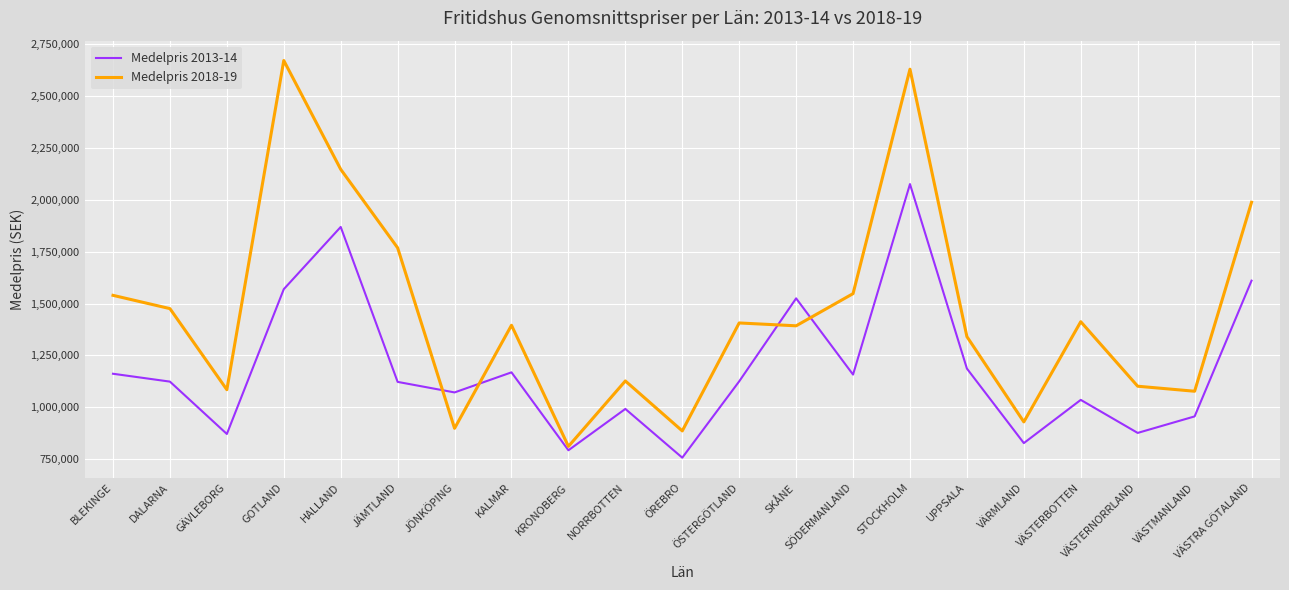

Is this an area chart (filled region under the line)?

No